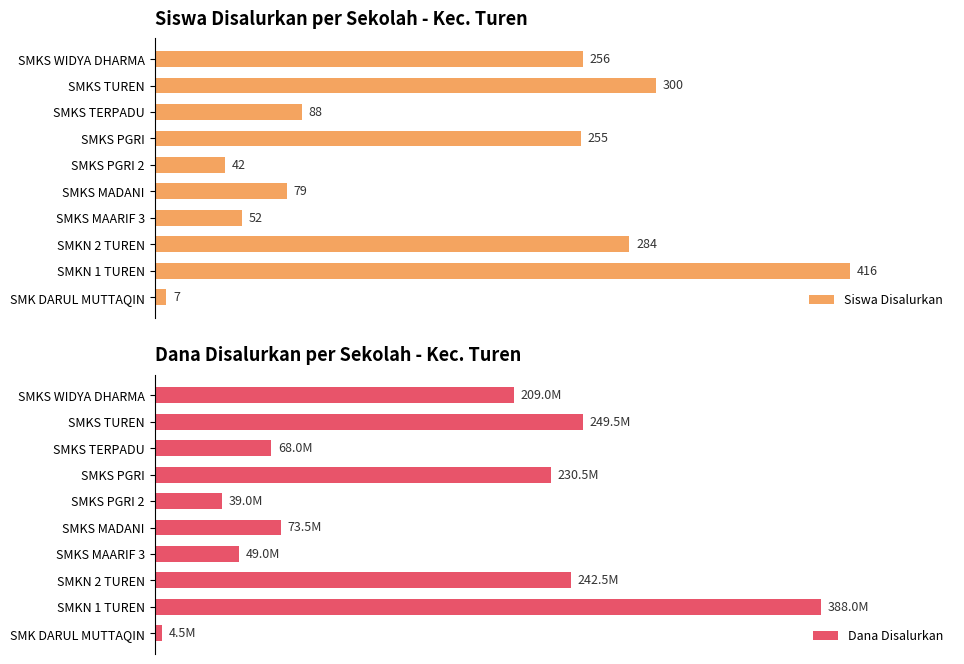

List the labels in order of Siswa Disalurkan value, smallest first.

SMK DARUL MUTTAQIN, SMKS PGRI 2, SMKS MAARIF 3, SMKS MADANI, SMKS TERPADU, SMKS PGRI, SMKS WIDYA DHARMA, SMKN 2 TUREN, SMKS TUREN, SMKN 1 TUREN